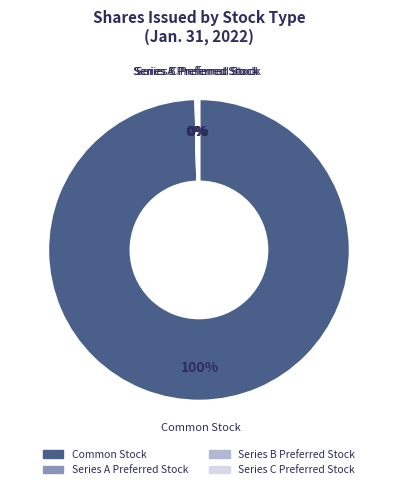

To the nearest percent, what is the average slice percentage?

25%